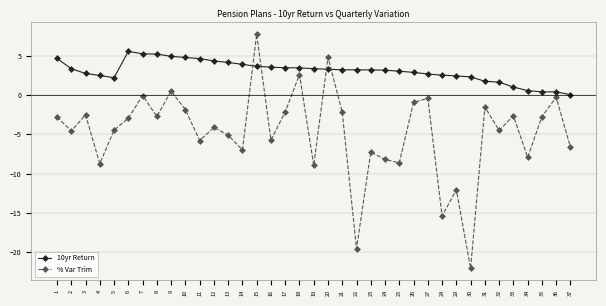

Rank the series by their maximum value, from highest to lowest.

% Var Trim, 10yr Return